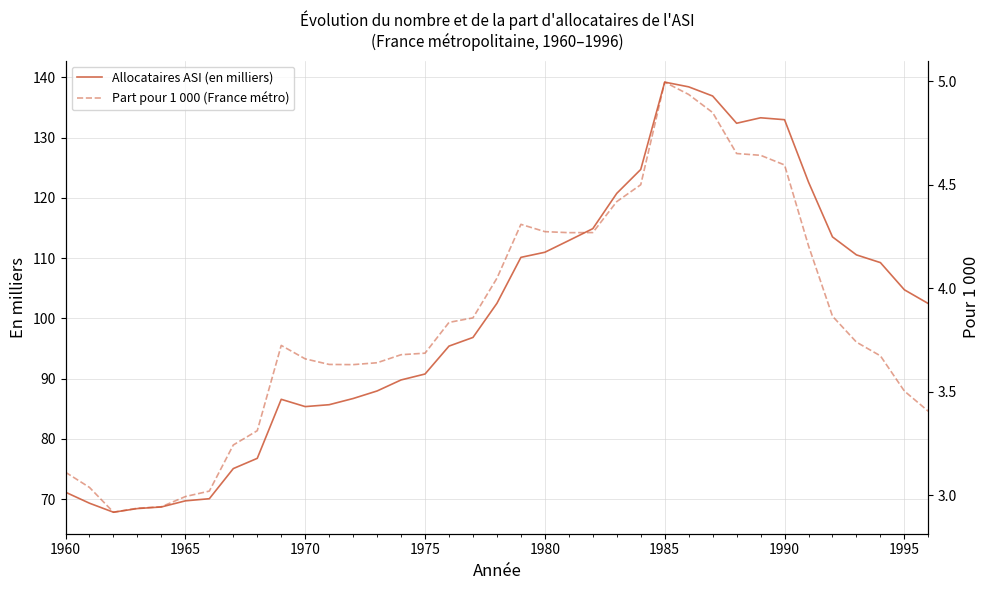

Reading right to left, transcribe all the data shown in this chart.

Allocataires ASI (en milliers): 102.5	104.7	109.3	110.5	113.5	122.6	133.0	133.3	132.4	136.9	138.4	139.2	124.7	120.8	114.9	112.9	111.0	110.1	102.5	96.8	95.4	90.8	89.8	87.9	86.7	85.7	85.4	86.6	76.8	75.1	70.1	69.7	68.7	68.4	67.8	69.3	71.1
Part pour 1 000 (France métro): 3.4	3.5	3.7	3.7	3.9	4.2	4.6	4.6	4.7	4.8	4.9	5.0	4.5	4.4	4.3	4.3	4.3	4.3	4.0	3.9	3.8	3.7	3.7	3.6	3.6	3.6	3.7	3.7	3.3	3.2	3.0	3.0	2.9	2.9	2.9	3.0	3.1